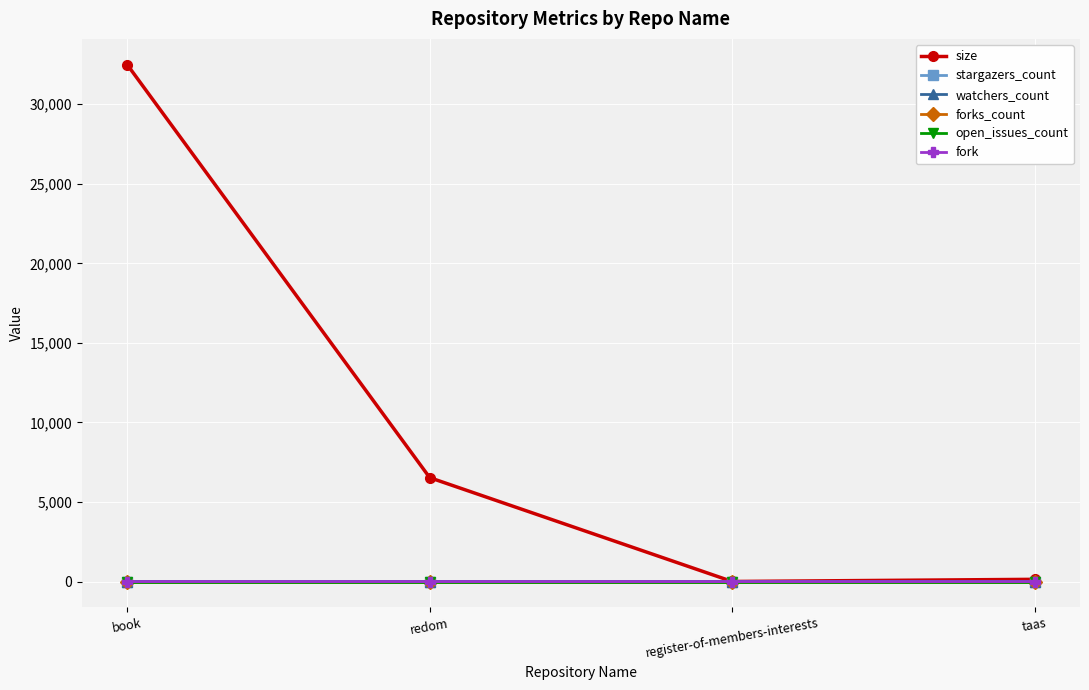

True or false: open_issues_count has more than 2 points higher than both neighbors.

False